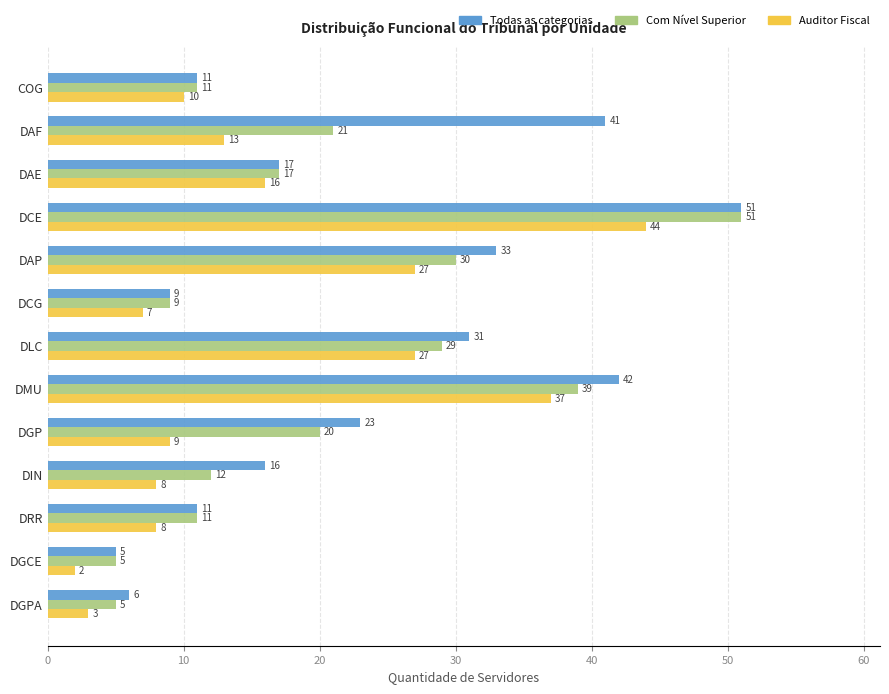

What is the minimum value shown in the chart?

2